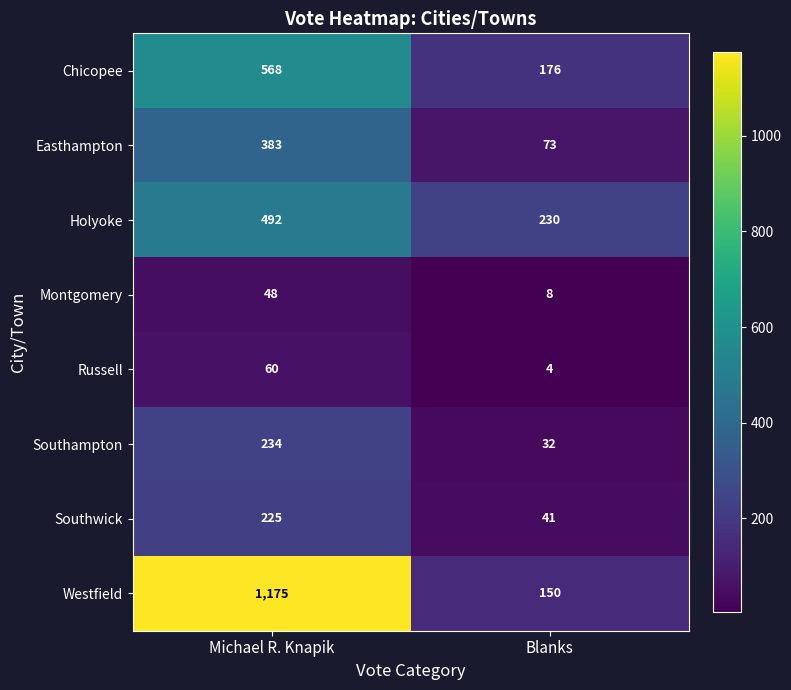

The value of Russell at Michael R. Knapik is 83. True or false?

False